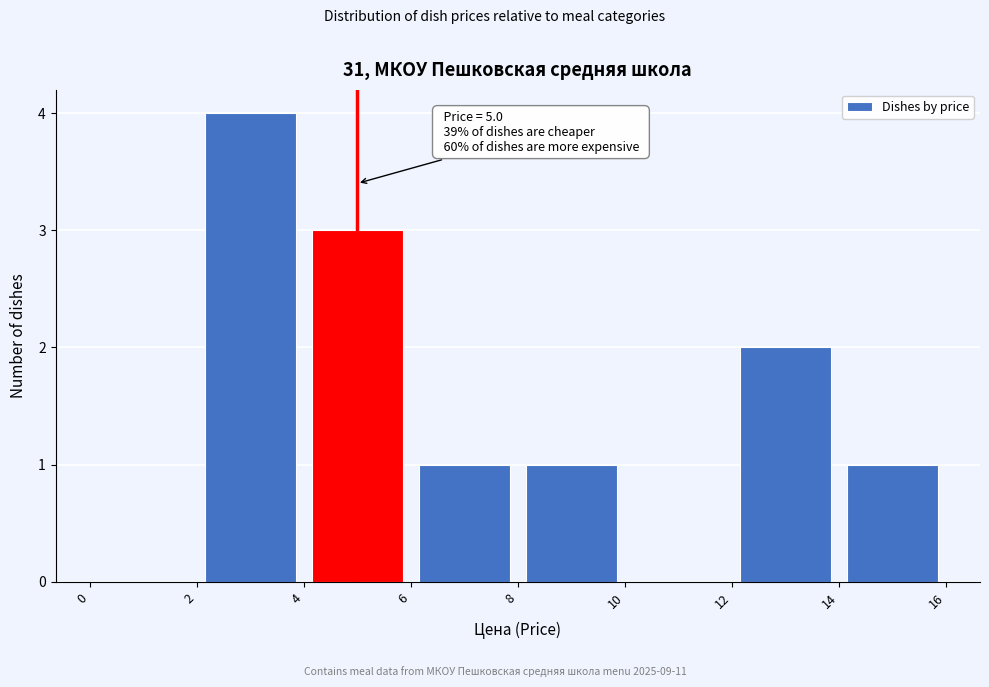

Which range on the x-axis has the tallest bar?

2 to 4